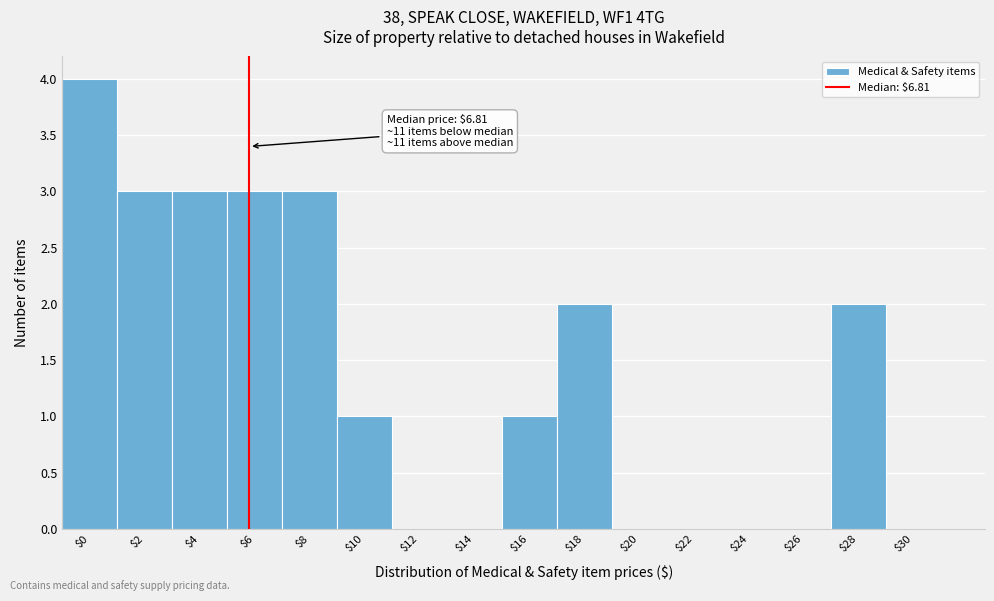

What is the sum of all values?

22